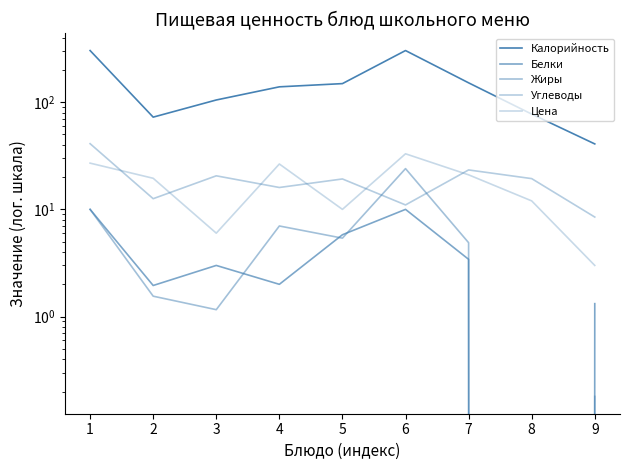

How many values in the Калорийность series are below 139?

4